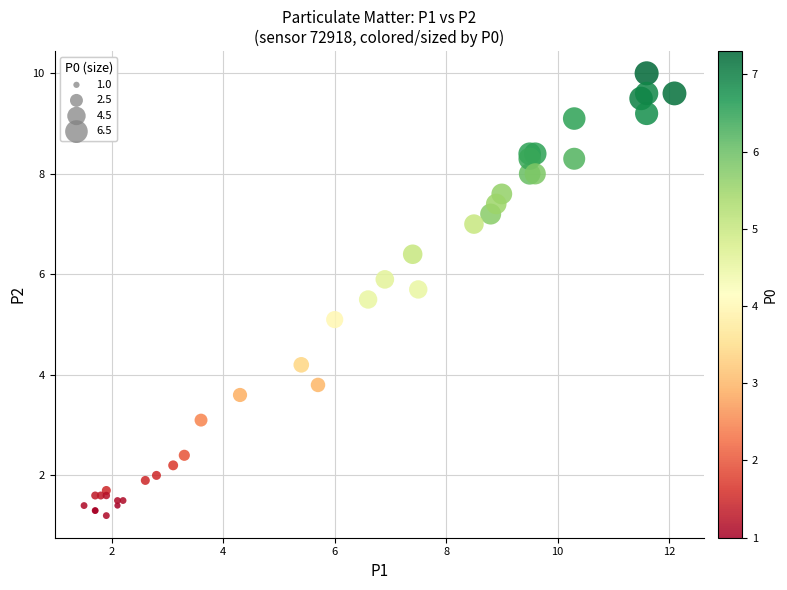

What Y value in the scatter plot is closest to 5?

5.1